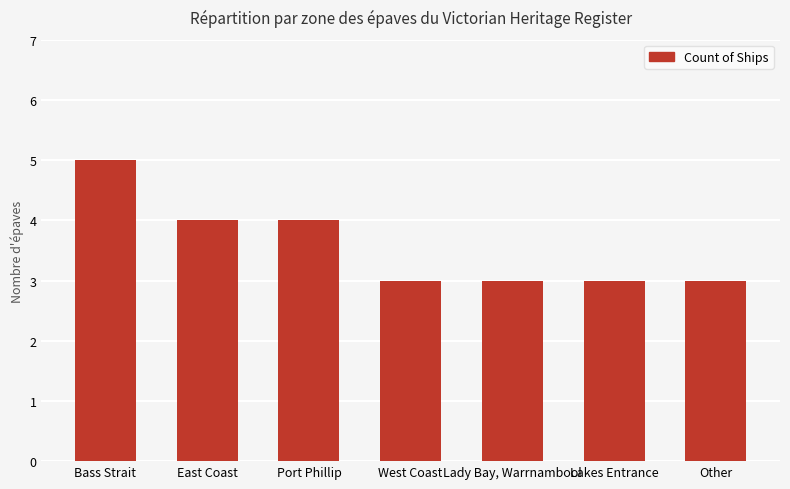

The value at West Coast is 3. True or false?

True